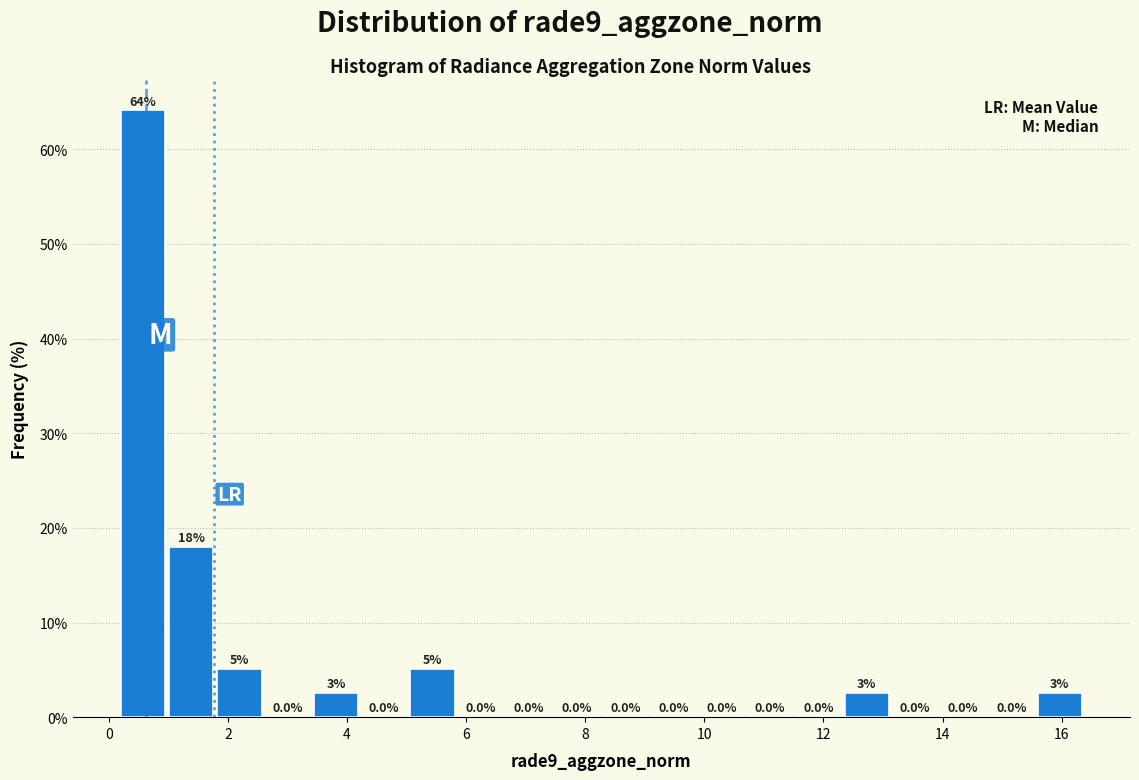

Which range on the x-axis has the tallest bar?

0.2 to 1.0